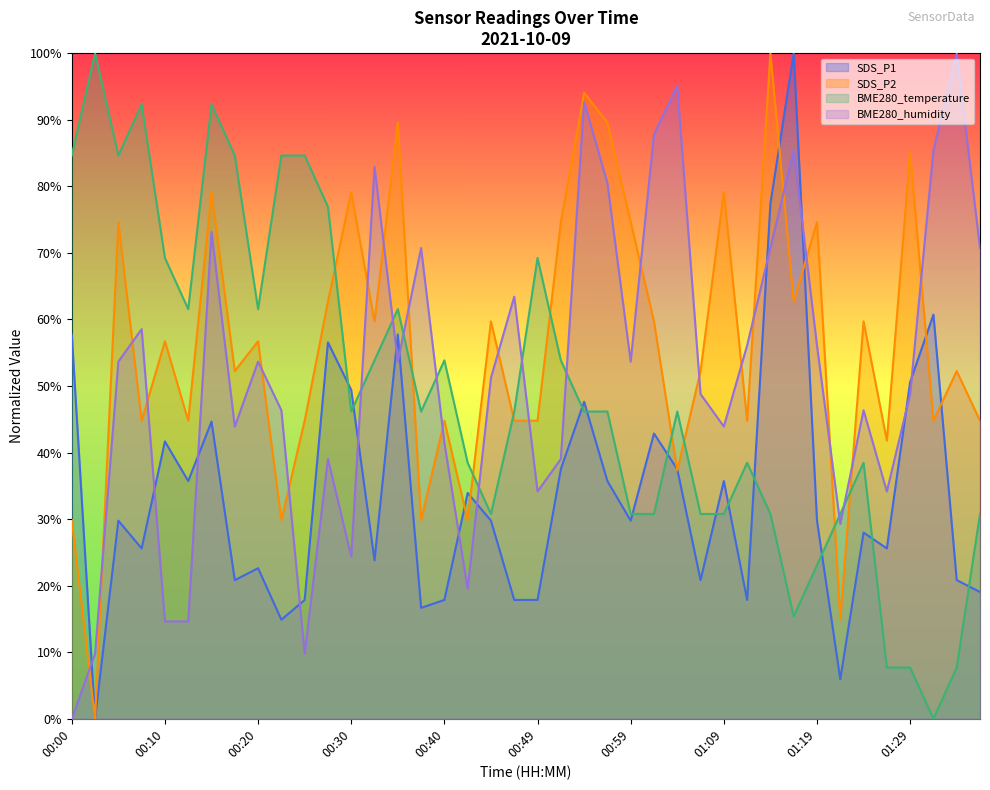

Reading right to left, extract all data points from this chart.

SDS_P1: 0.2	0.2	0.6	0.5	0.3	0.3	0.1	0.3	1.0	0.8	0.2	0.4	0.2	0.4	0.4	0.3	0.4	0.5	0.4	0.2	0.2	0.3	0.3	0.2	0.2	0.6	0.2	0.5	0.6	0.2	0.1	0.2	0.2	0.4	0.4	0.4	0.3	0.3	0.0	0.6
SDS_P2: 0.4	0.5	0.4	0.9	0.4	0.6	0.1	0.7	0.6	1.0	0.4	0.8	0.5	0.4	0.6	0.7	0.9	0.9	0.7	0.4	0.4	0.6	0.3	0.4	0.3	0.9	0.6	0.8	0.6	0.4	0.3	0.6	0.5	0.8	0.4	0.6	0.4	0.7	0.0	0.3
BME280_temperature: 0.3	0.1	0.0	0.1	0.1	0.4	0.3	0.2	0.2	0.3	0.4	0.3	0.3	0.5	0.3	0.3	0.5	0.5	0.5	0.7	0.5	0.3	0.4	0.5	0.5	0.6	0.5	0.5	0.8	0.8	0.8	0.6	0.8	0.9	0.6	0.7	0.9	0.8	1.0	0.8
BME280_humidity: 0.7	1.0	0.9	0.5	0.3	0.5	0.3	0.6	0.9	0.7	0.6	0.4	0.5	1.0	0.9	0.5	0.8	0.9	0.4	0.3	0.6	0.5	0.2	0.4	0.7	0.5	0.8	0.2	0.4	0.1	0.5	0.5	0.4	0.7	0.1	0.1	0.6	0.5	0.1	0.0